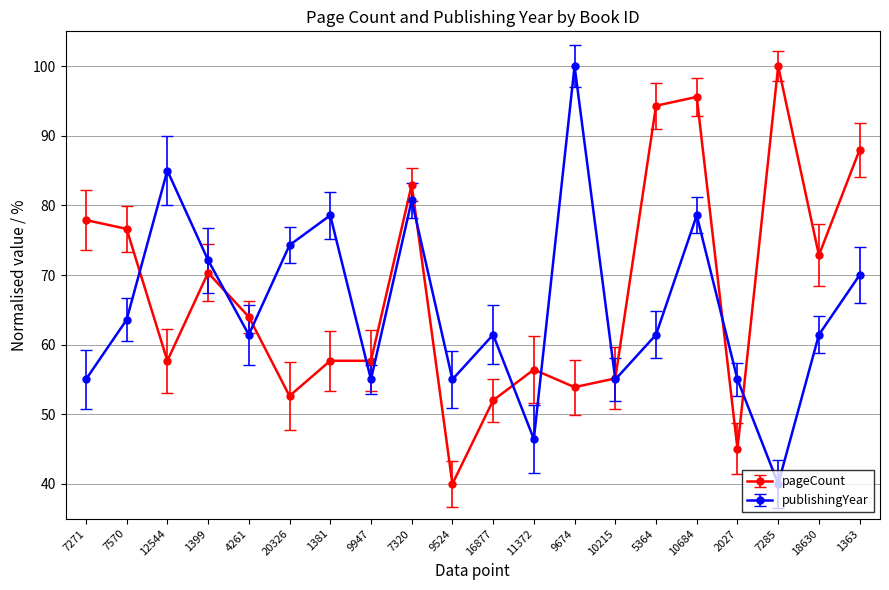

True or false: publishingYear and pageCount intersect in this chart.

True